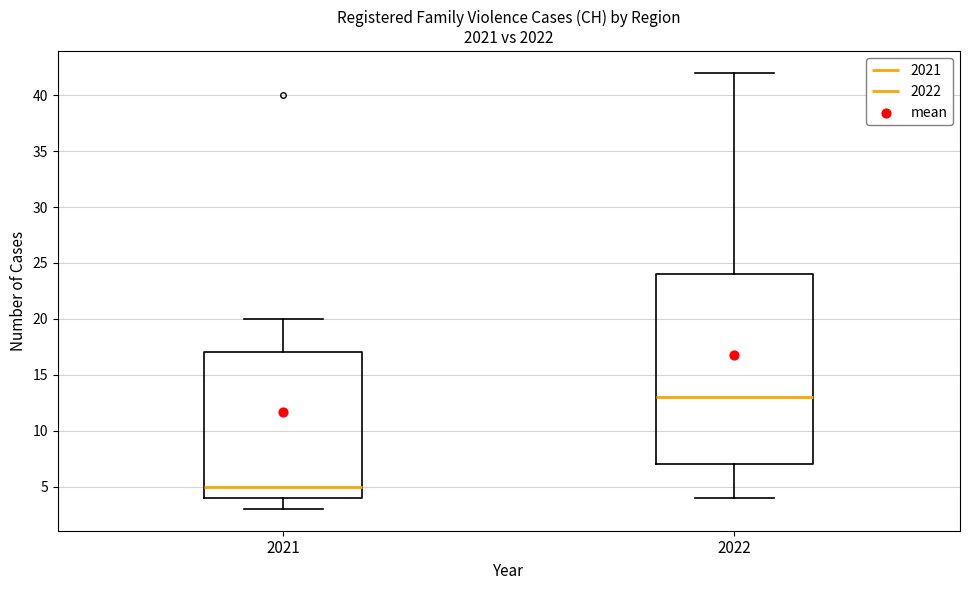

Where does the upper whisker of the box at x = 2022 end on the y-axis? The values are not printed on the chart, so give them approximately, as read against the axis.

42